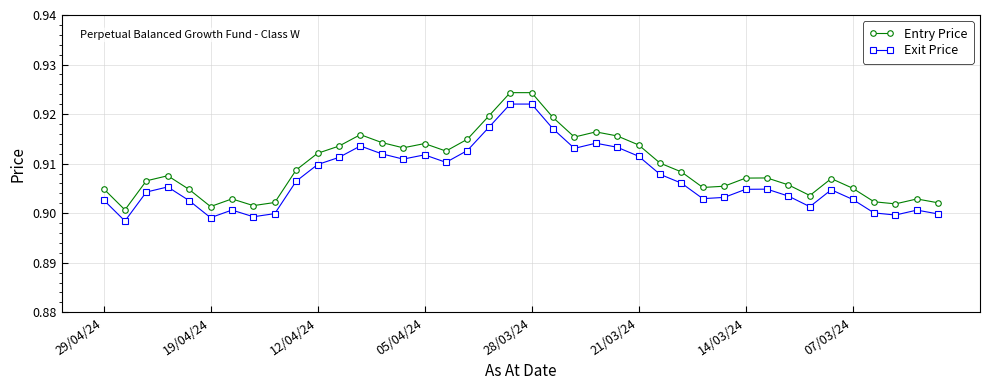

True or false: Entry Price and Exit Price cross at least once.

False